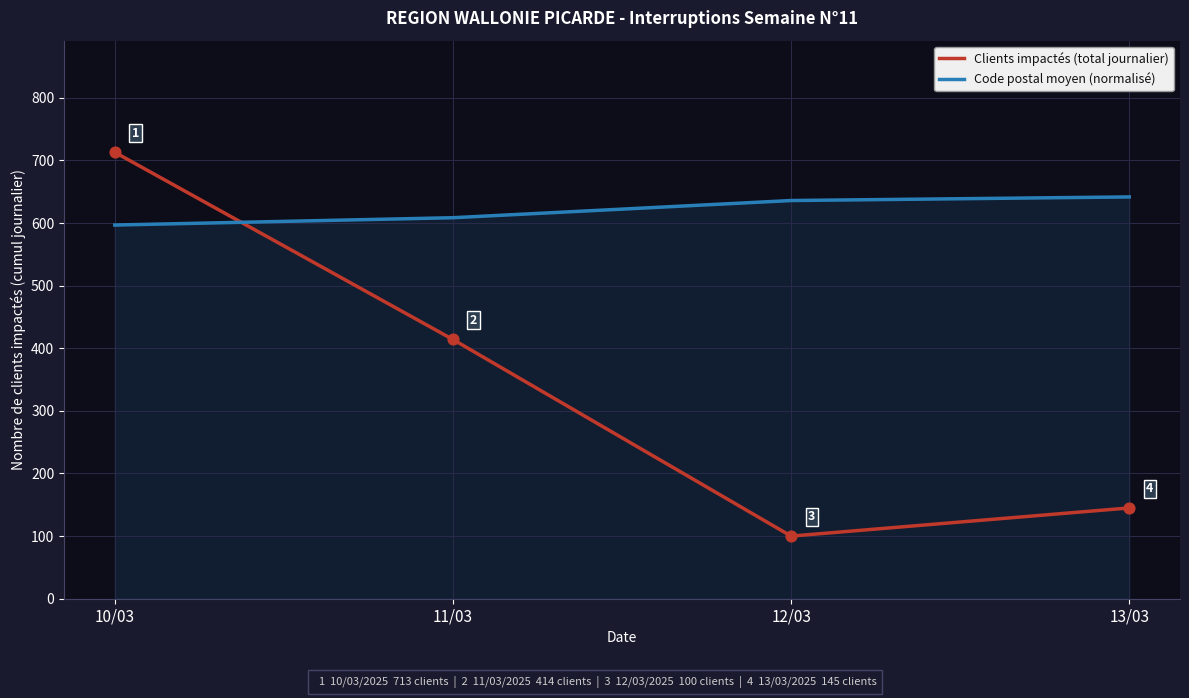

At how many categories does at least one series exceed 477?

4